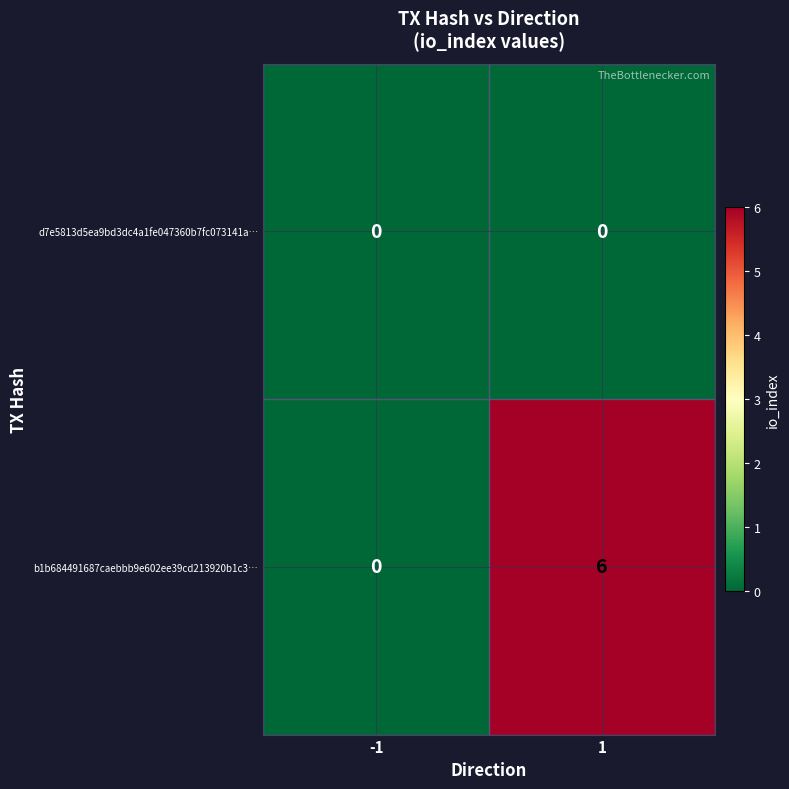

The b1b684491687caebbb9e602ee39cd213920b1c3… series shows 6 at 1. True or false?

True